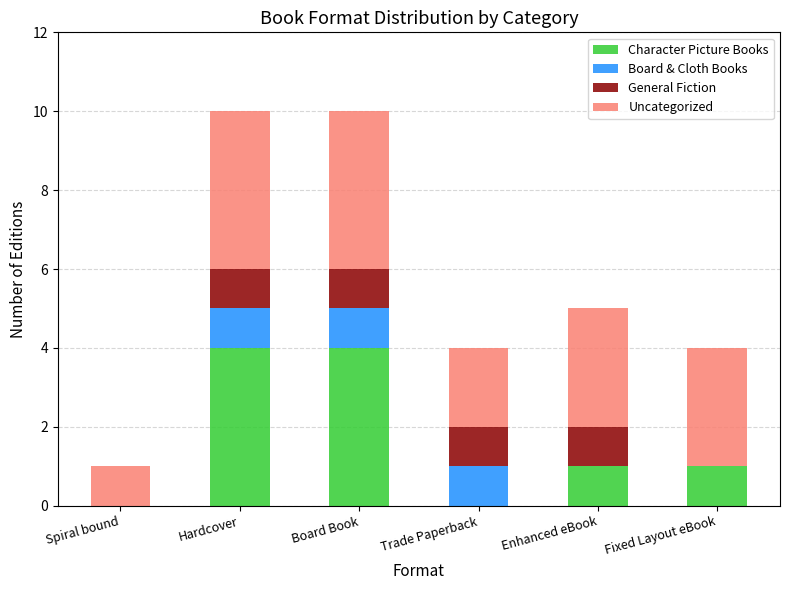

What is the total value across all series at Hardcover?

10